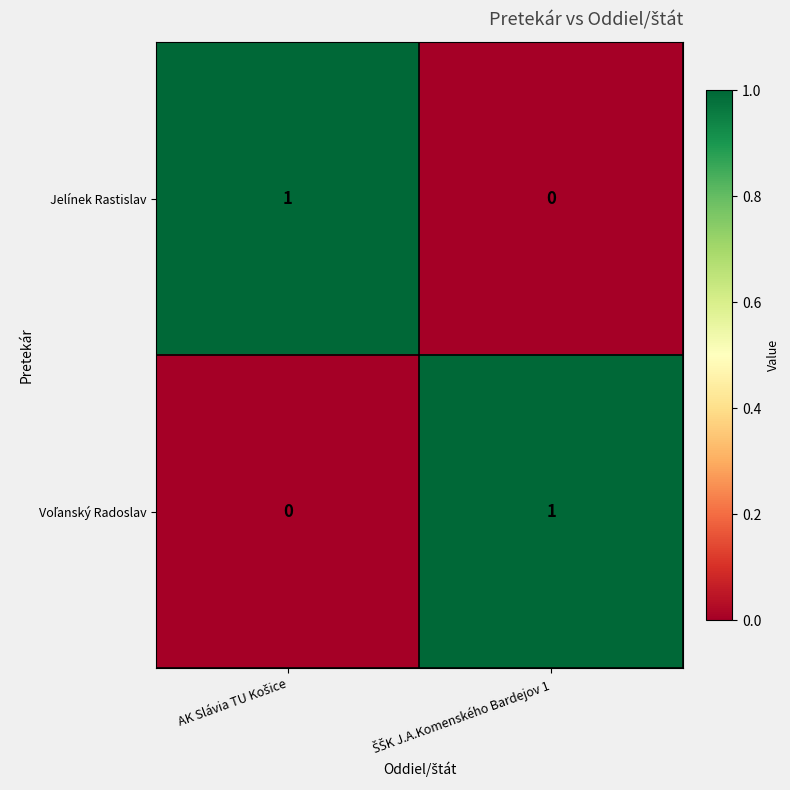

How many categories are shown in the chart?

2